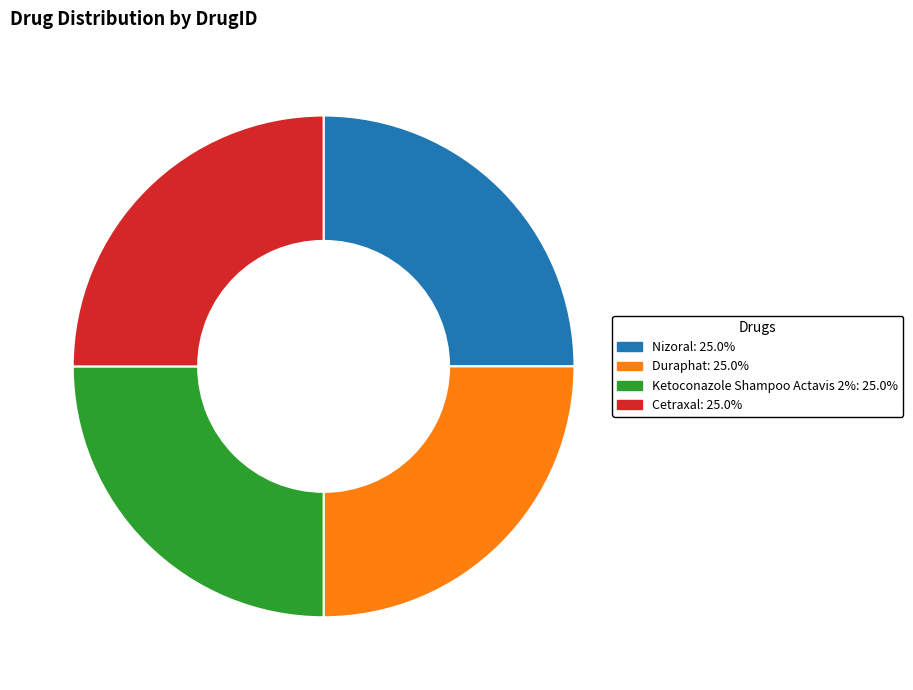

Count the number of slices in the pie.

4